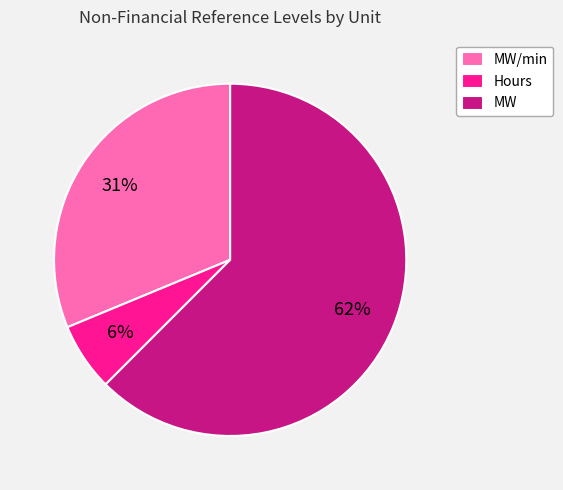

To the nearest percent, what is the average slice percentage?

33%